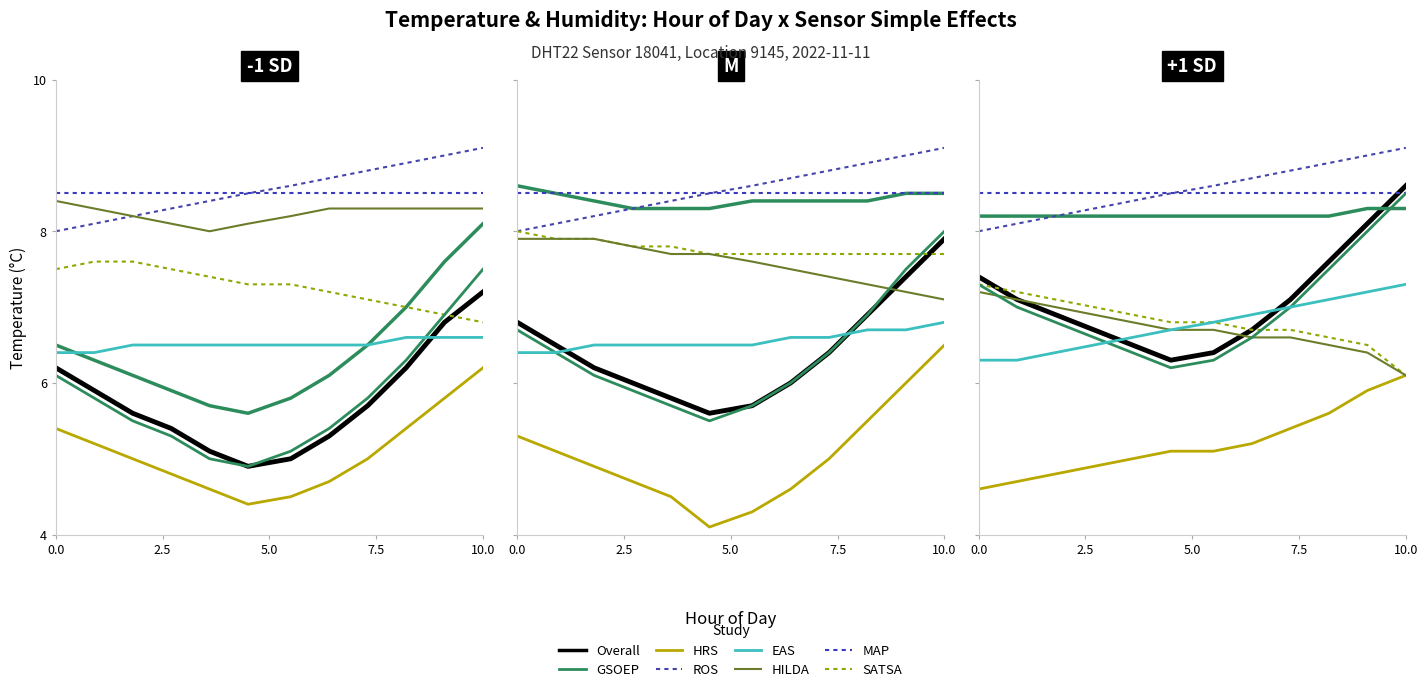

Where is the data nearest to the value 6?

02:00